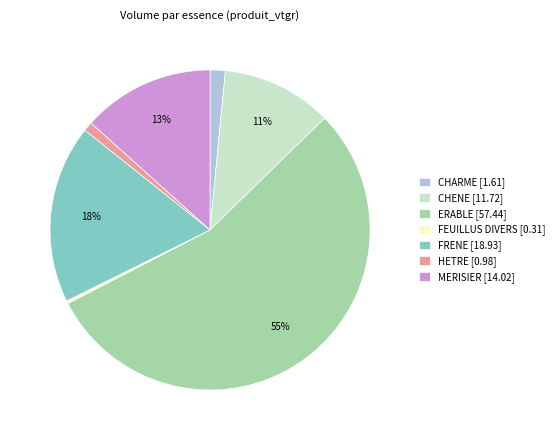

Is there a majority slice in this chart?

Yes